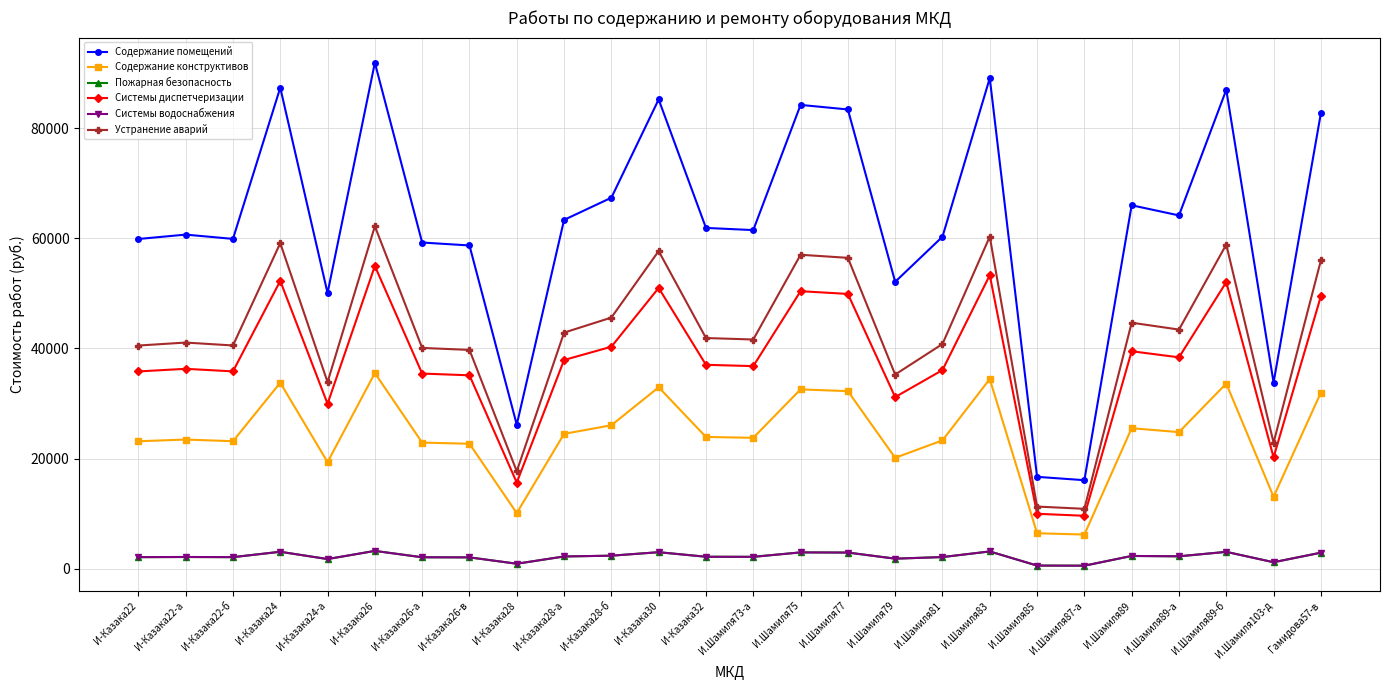

Is this an area chart (filled region under the line)?

No